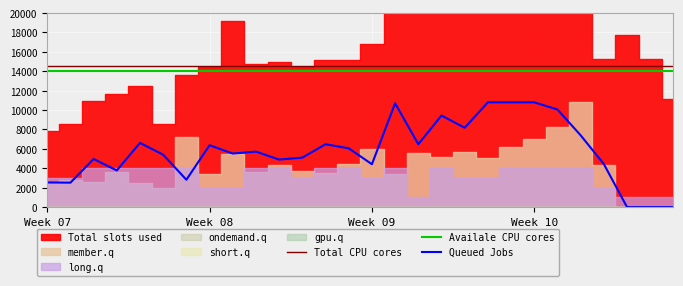

True or false: Total CPU cores and Queued Jobs intersect in this chart.

False